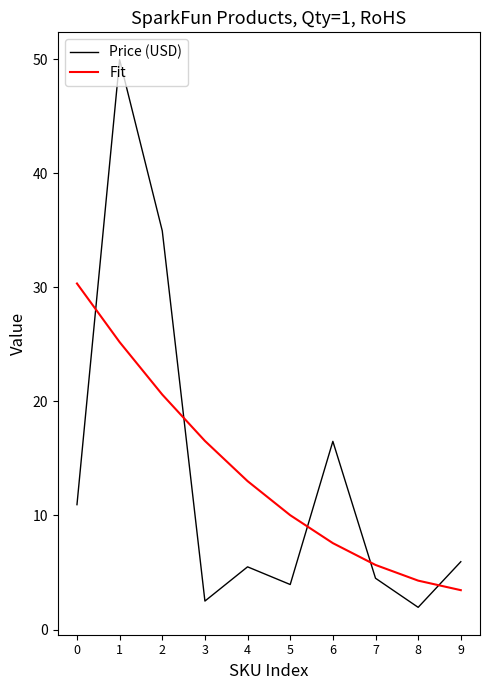

What is the approximate value of Price (USD) at 1?

50.0